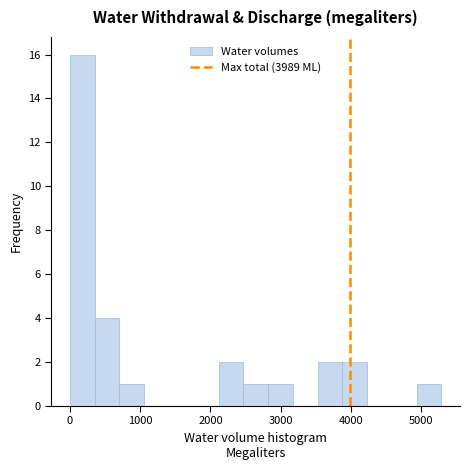

Around what value on the x-axis is the tallest bar? Give the approximate position of its centre, as read against the axis.

200